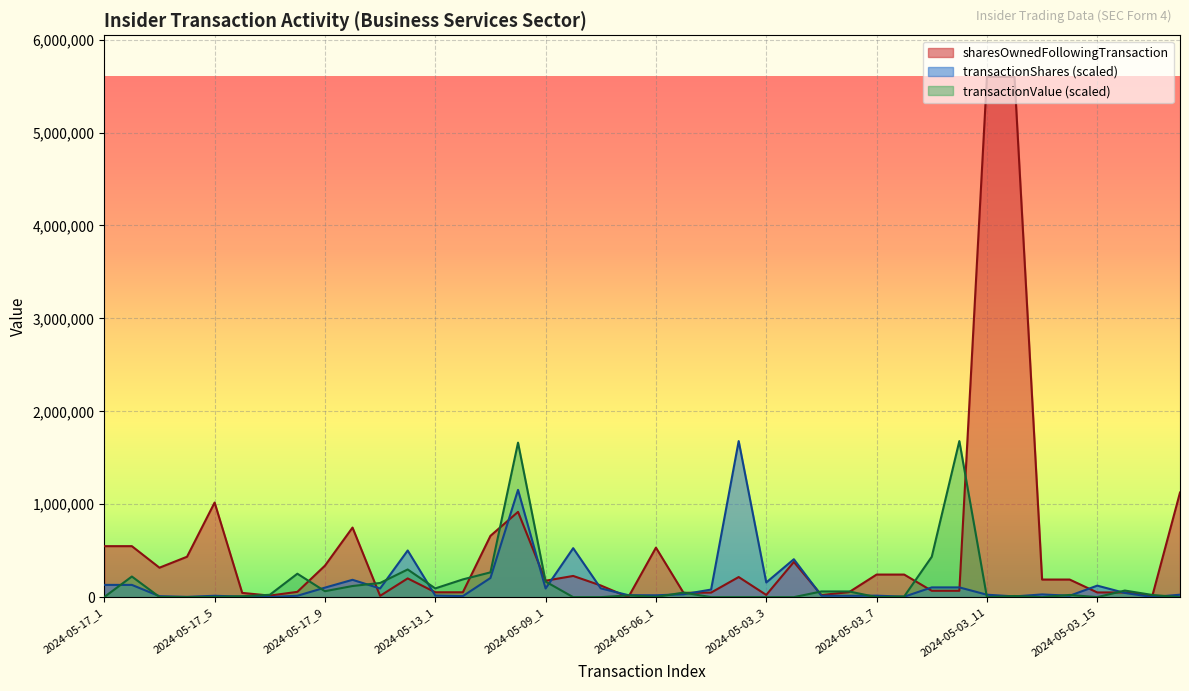

At which label is sharesOwnedFollowingTransaction closest to 2799574?

2024-05-03_18